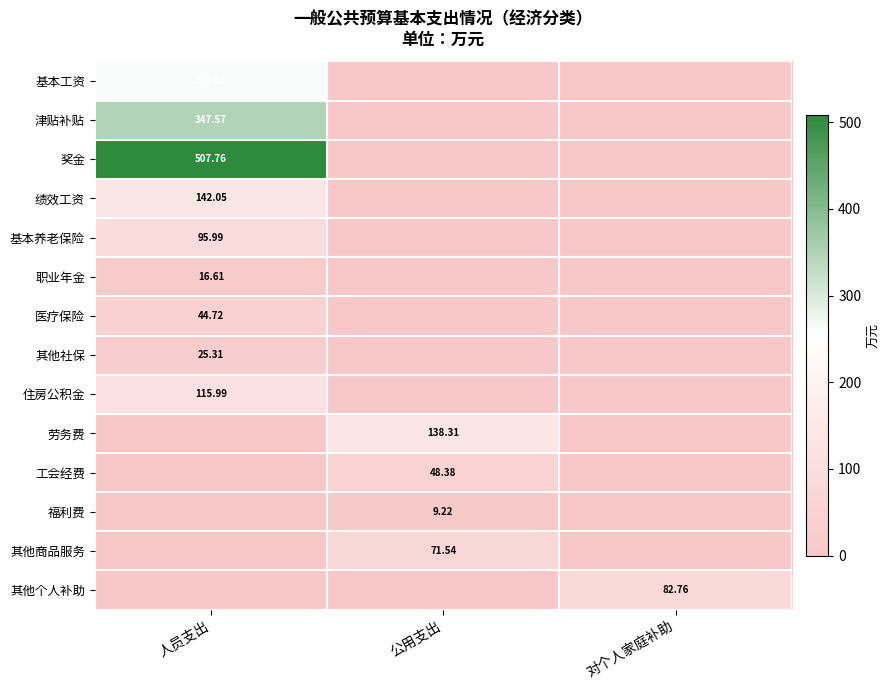

Which series has the widest spread of values?

奖金